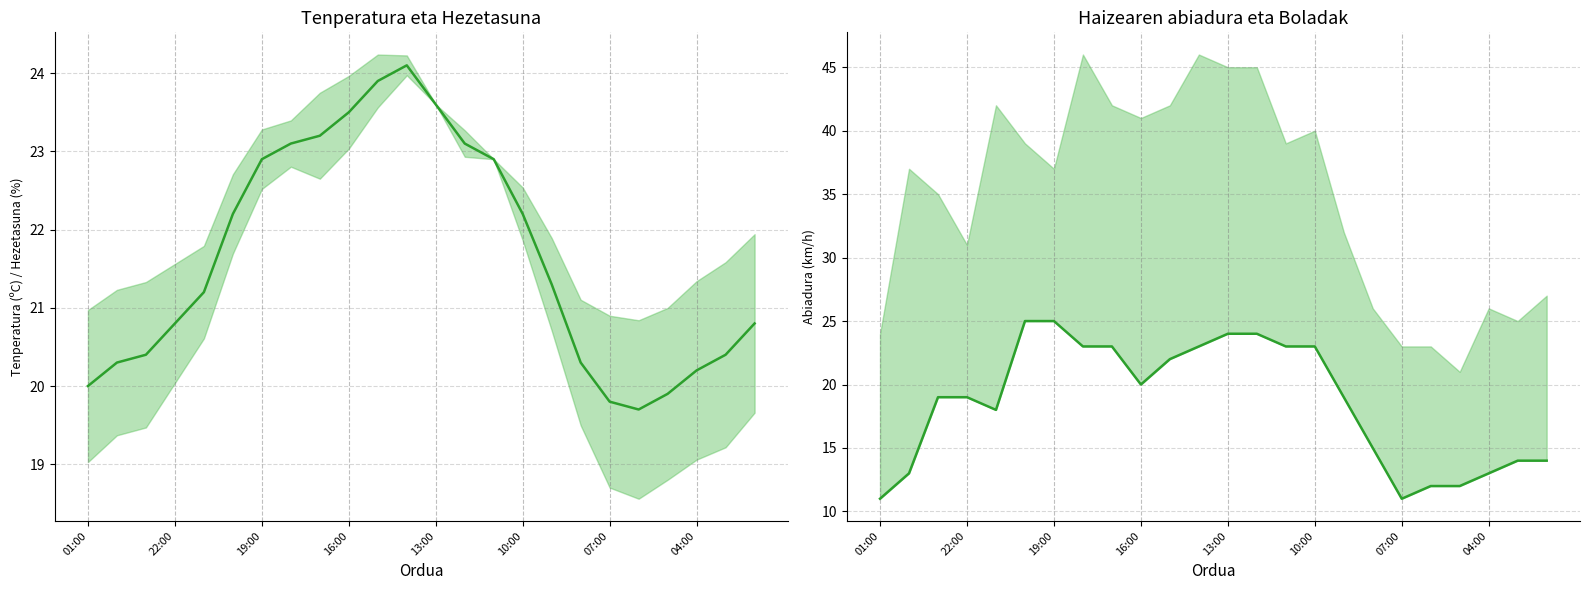

Is the value of Haizearen abiadura (km/h) at 19:00 greater than the value of Tenperatura (ºC) at 8?

No